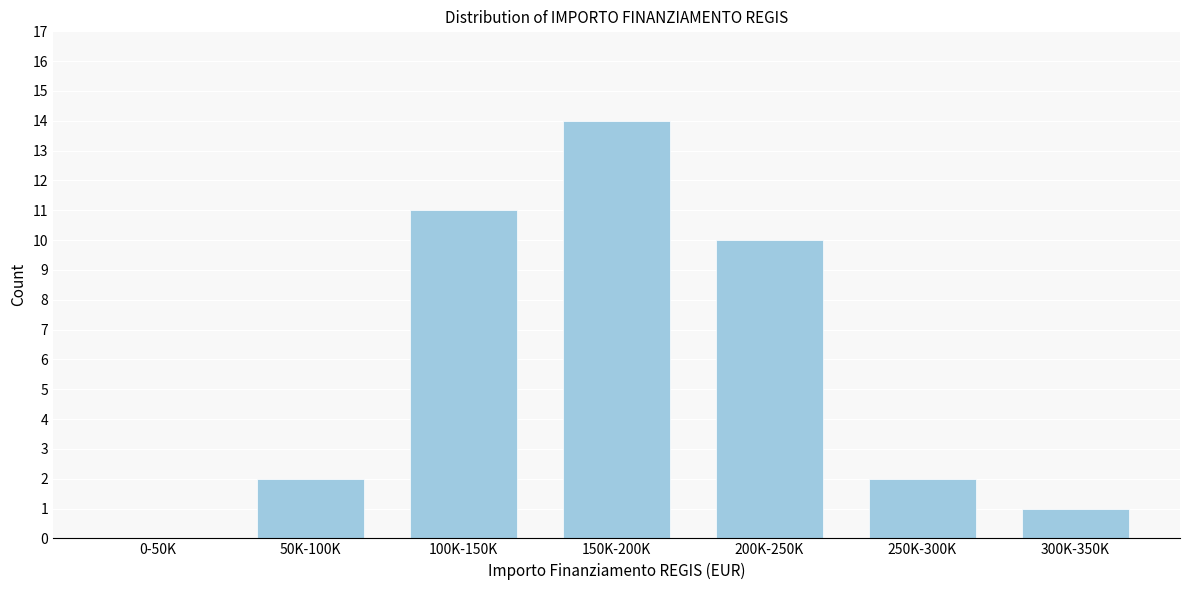

Reading left to right, list all the values displayed in this chart.

0-50K=0	50K-100K=2	100K-150K=11	150K-200K=14	200K-250K=10	250K-300K=2	300K-350K=1